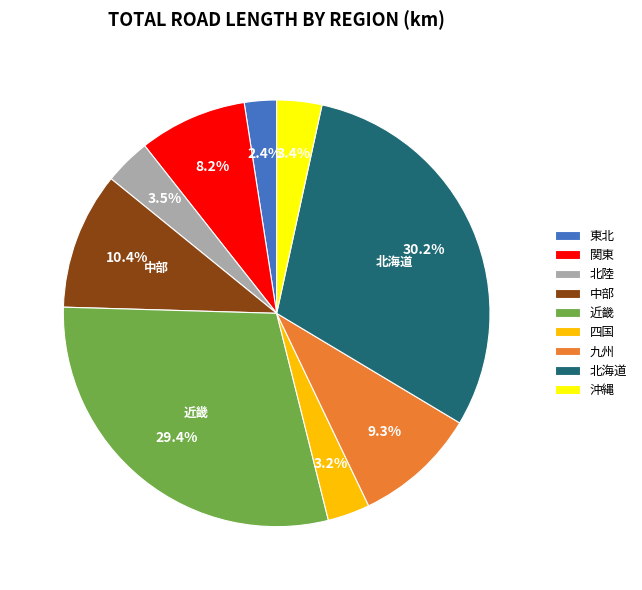

Approximately how many times larger is the value at 北陸 compared to 沖縄?

1.0